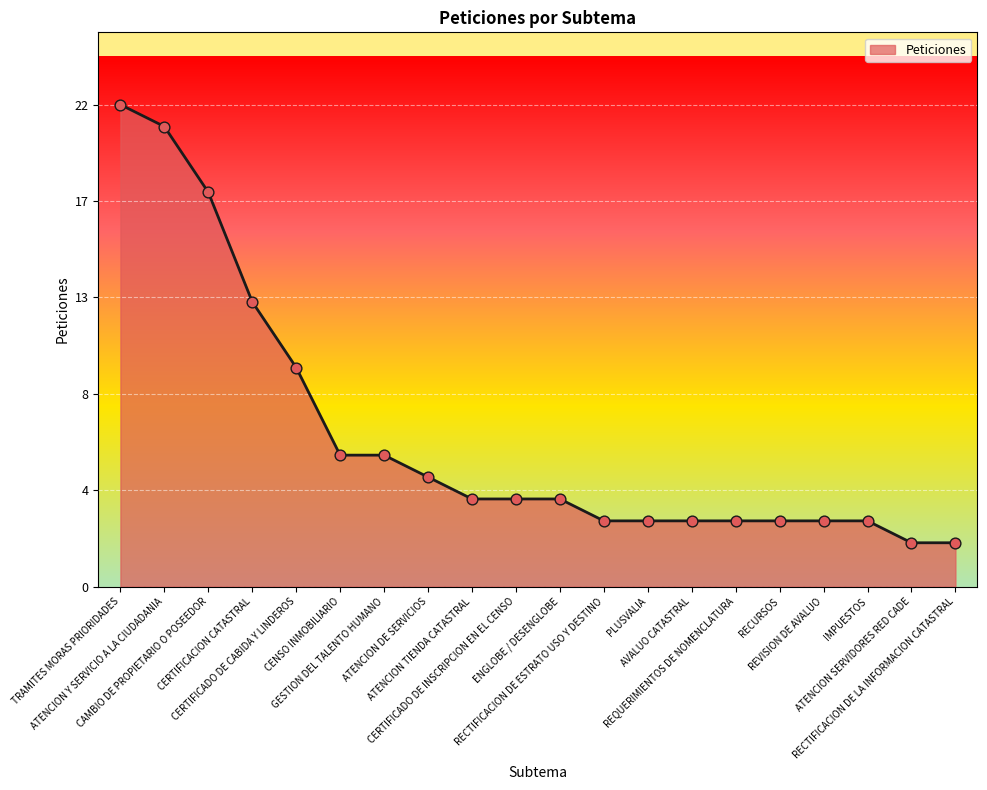

Approximately how many times larger is the value at CERTIFICADO DE CABIDA Y LINDEROS compared to ATENCION DE SERVICIOS?

2.0